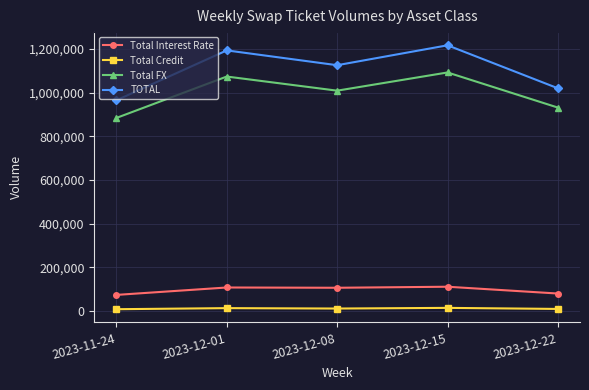

The value of Total Interest Rate at 2023-12-08 is 105990. True or false?

True